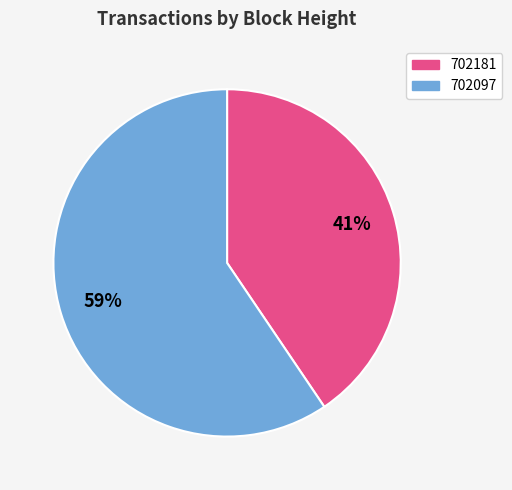

Do 702097 and 702181 together represent more than half of the pie?

Yes